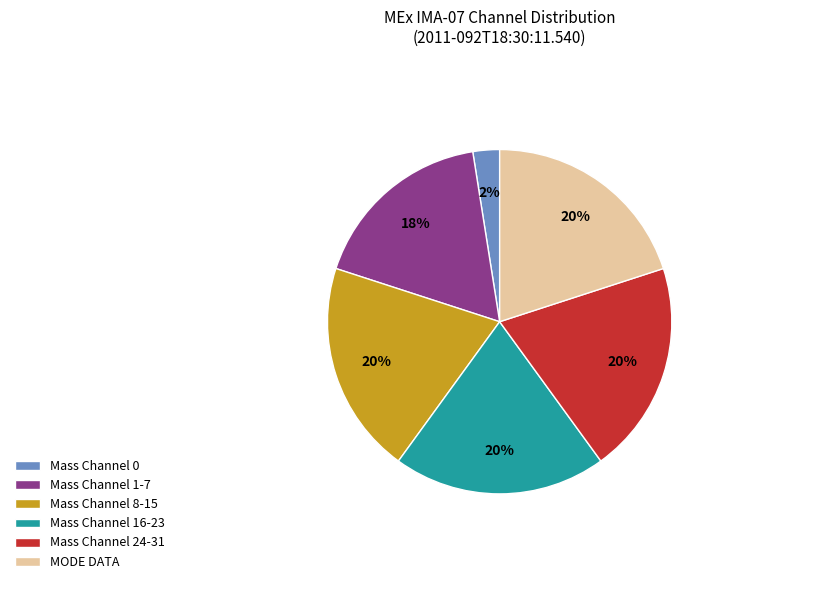

Count the number of slices in the pie.

6